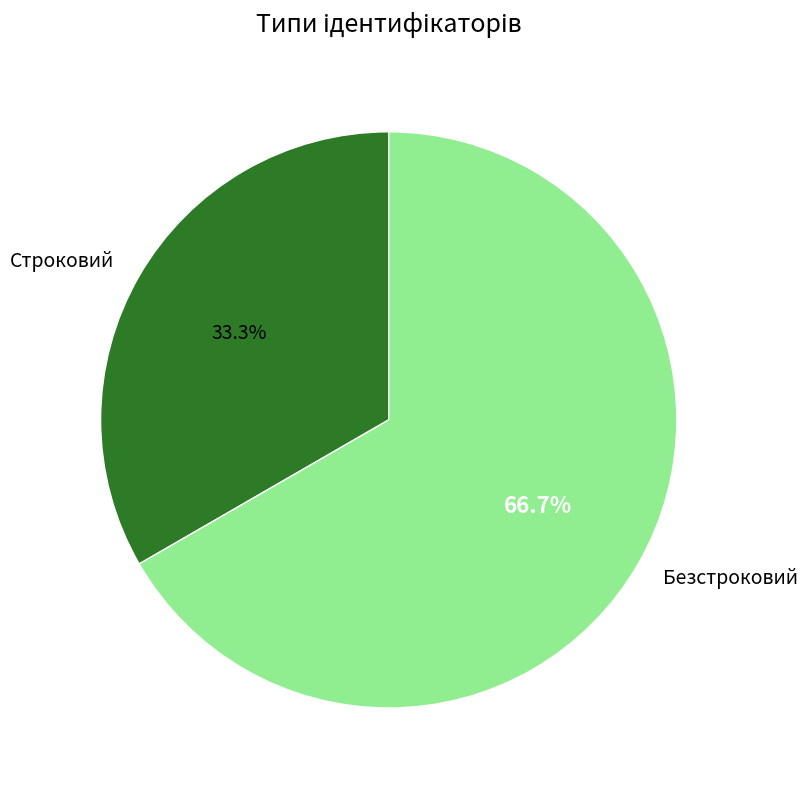

What is the ratio of the value at Безстроковий to the value at Строковий?

2.0